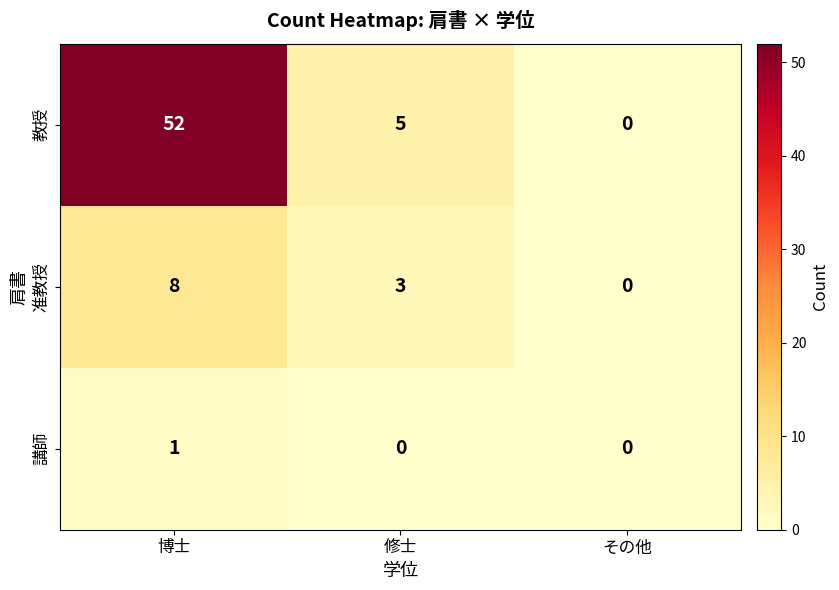

Rank the series by their average value, from highest to lowest.

教授, 准教授, 講師